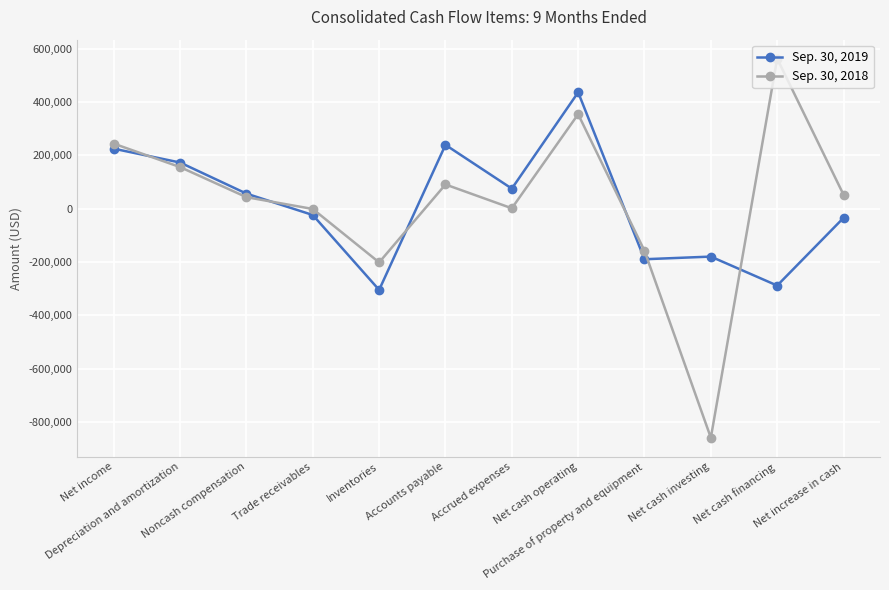

List the series in order of their peak value, highest first.

Sep. 30, 2018, Sep. 30, 2019